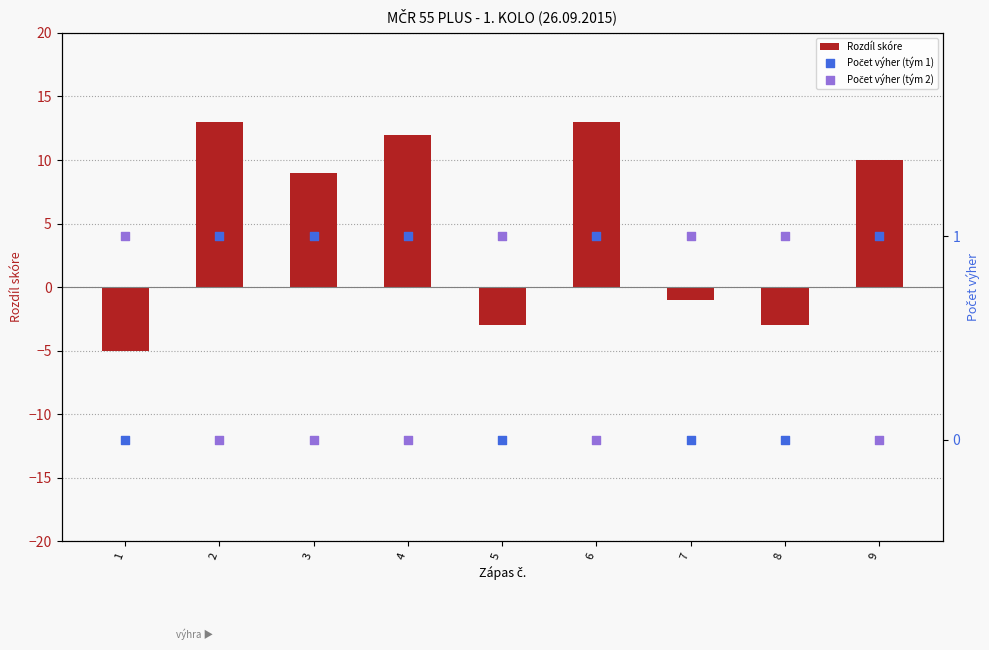

Which series contains the lowest Y value?

Rozdíl skóre